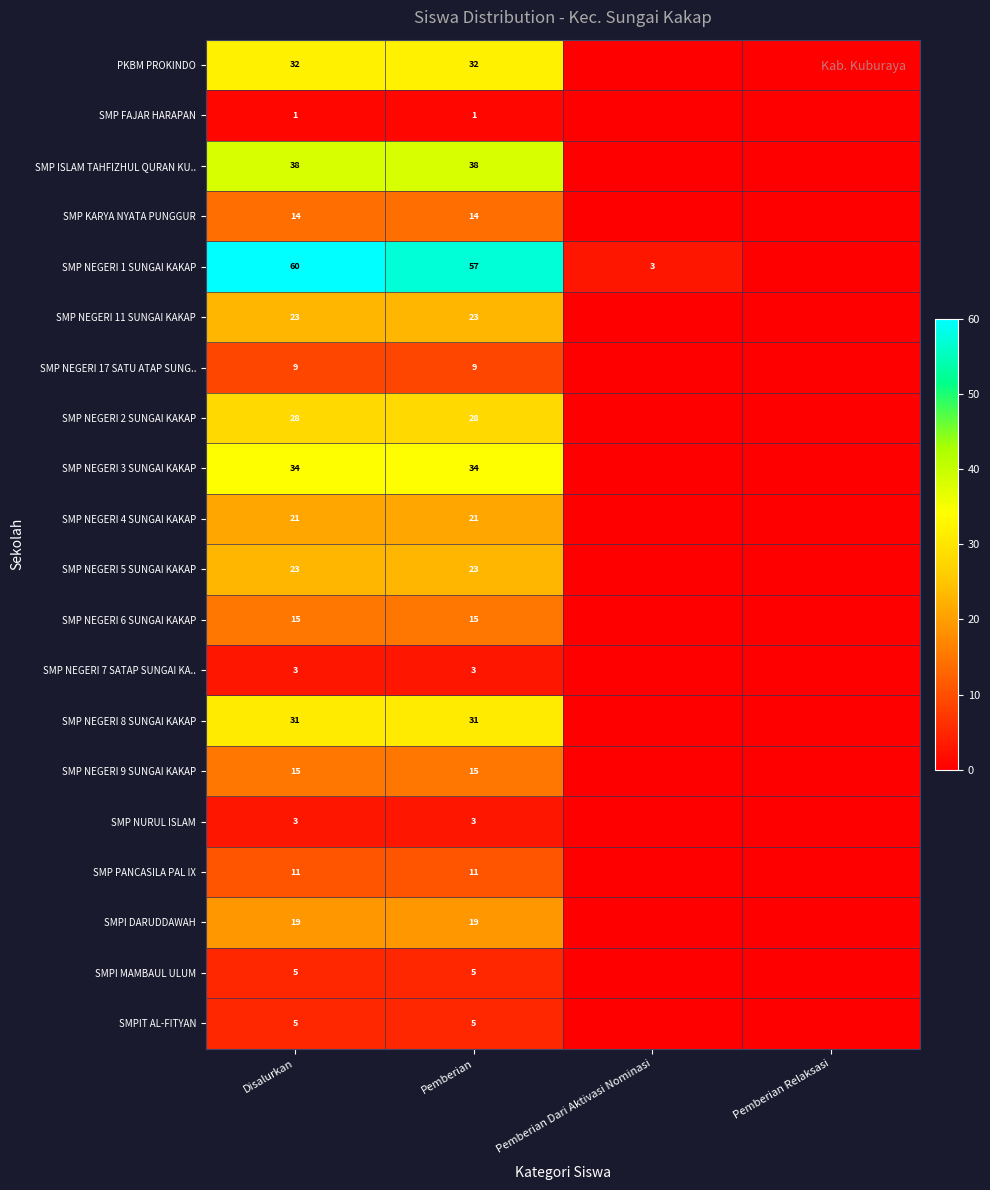

The value of SMP NEGERI 11 SUNGAI KAKAP at Pemberian is 9. True or false?

False